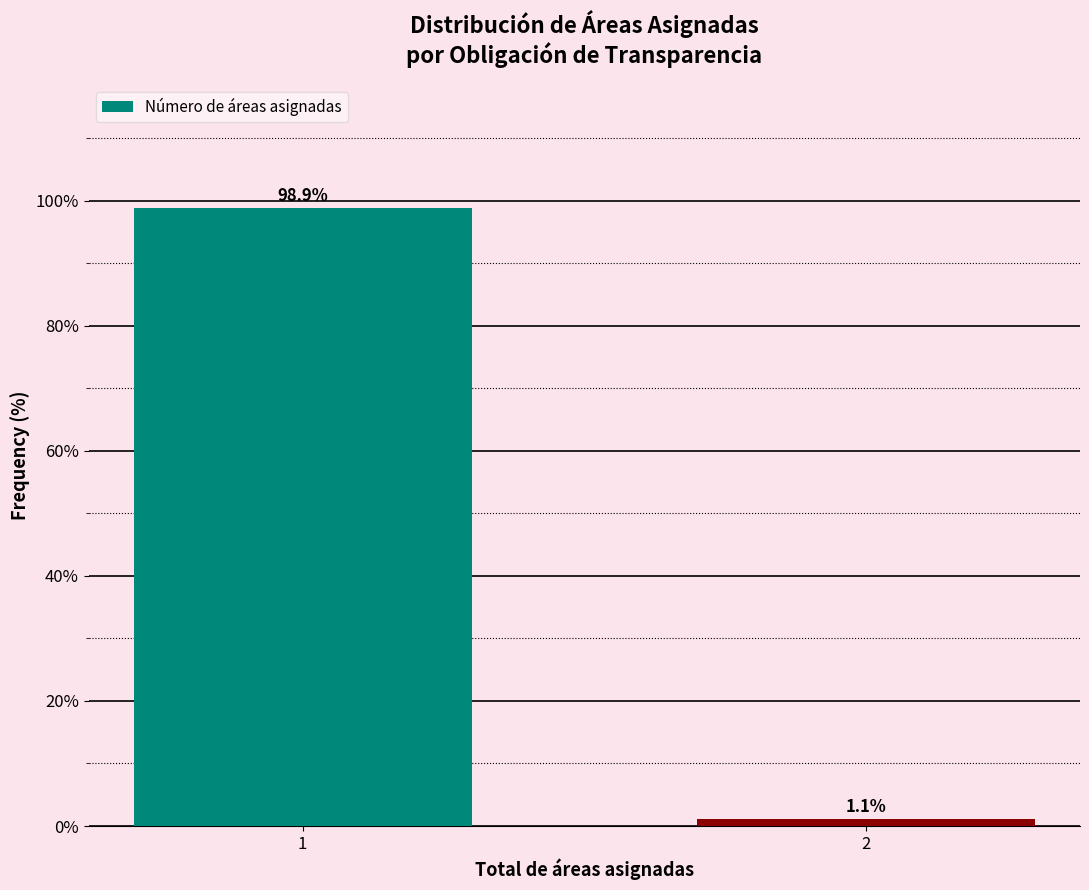

Reading right to left, list all the values displayed in this chart.

1.1	98.9